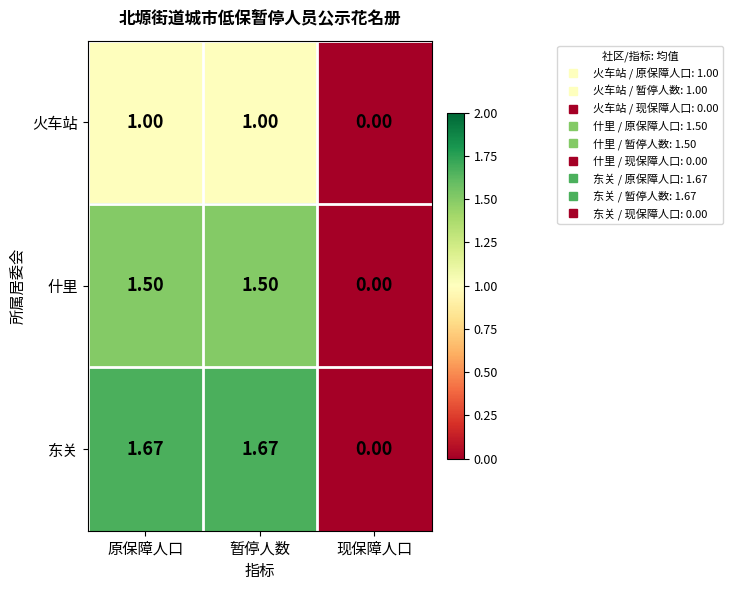

Which series has the largest total across all categories?

东关